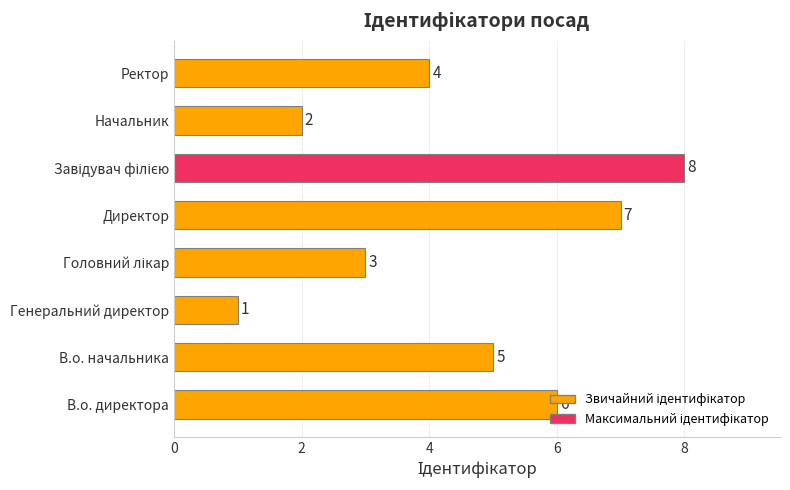

How many values are below 5?

4